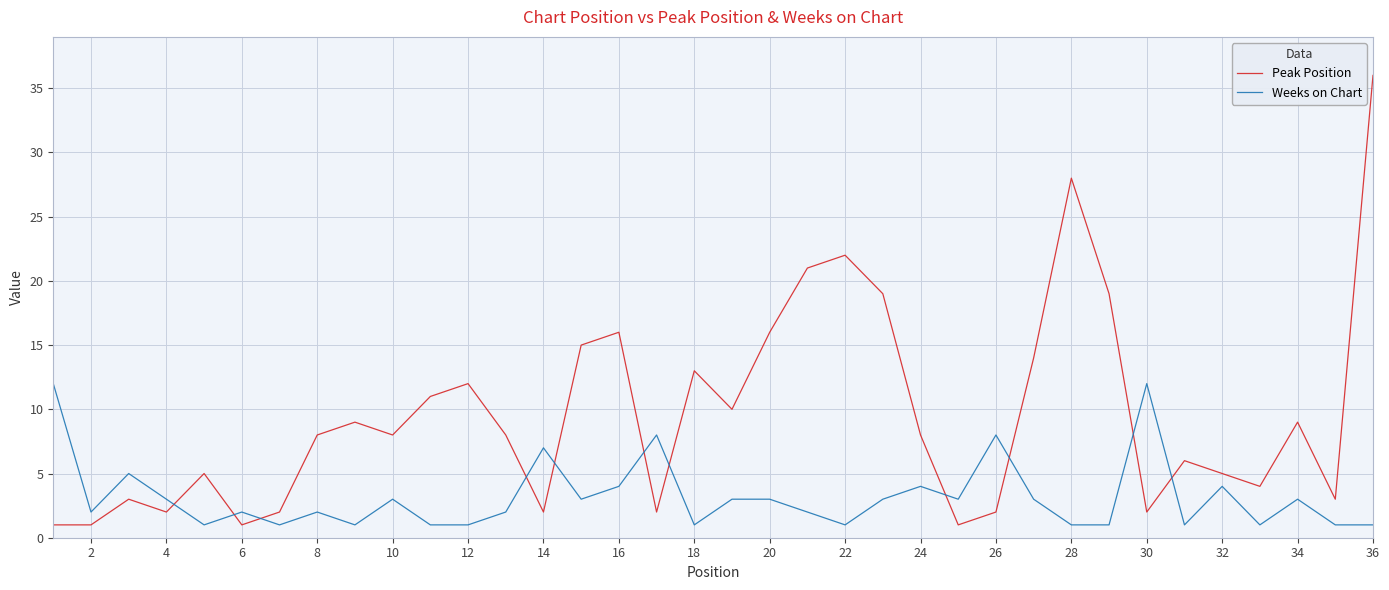

What is the highest value of the Peak Position series?

36